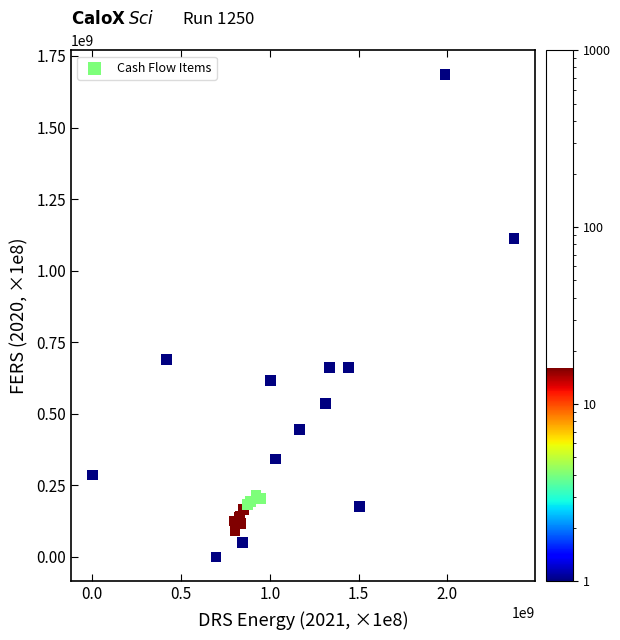

What Y value in the scatter plot is closest to 842800000?

690100000